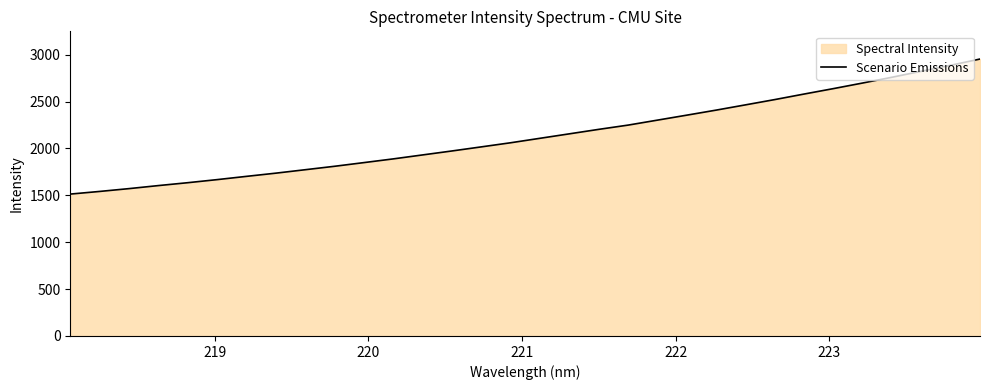

What is the sum of all values?

68370.0